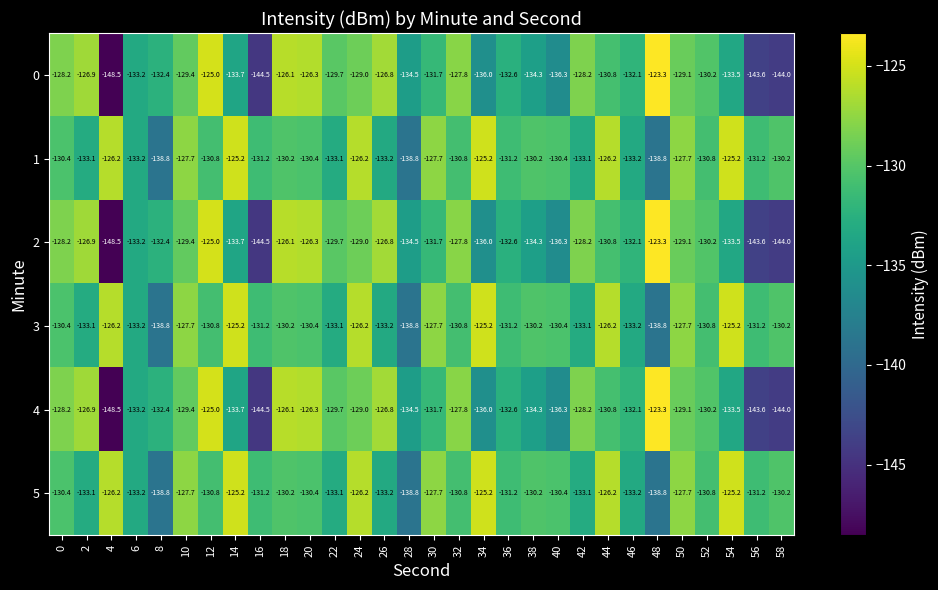

At which category is the sum across all series the highest?

24